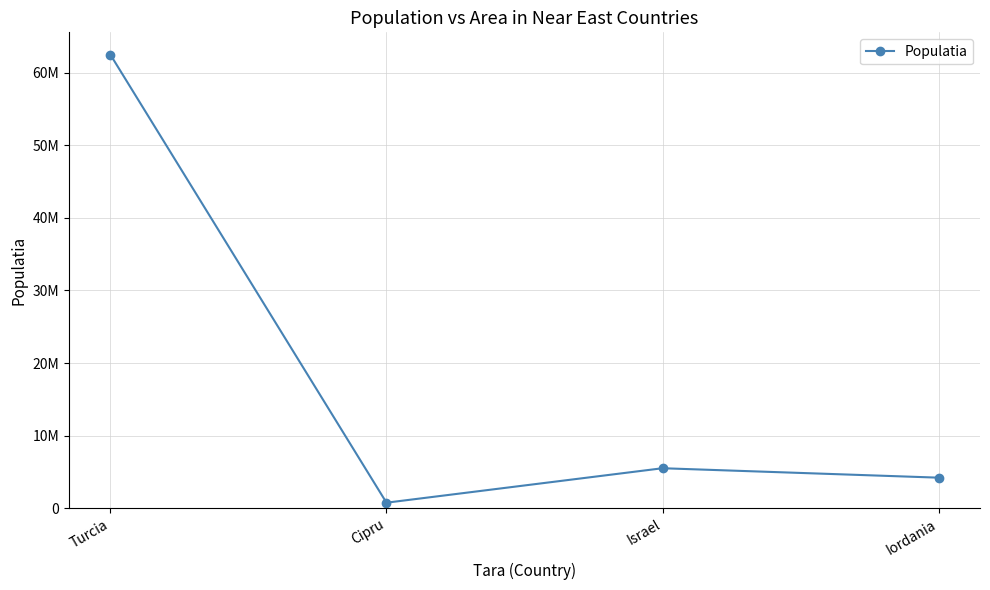

How many points are higher than both their immediate neighbors (excluding endpoints)?

1